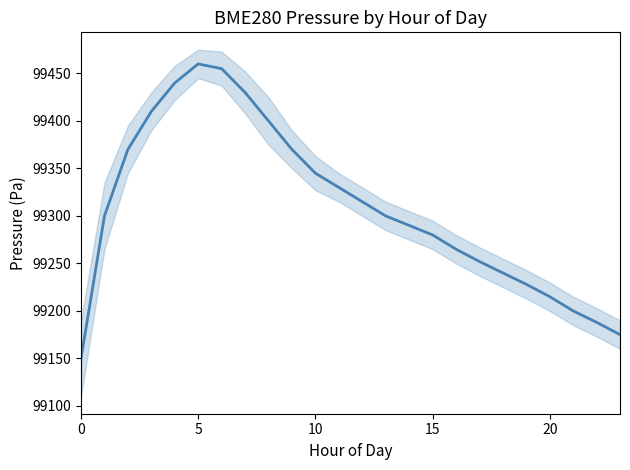

Reading right to left, list all the values displayed in this chart.

99175	99188	99200	99215	99228	99240	99252	99265	99280	99290	99300	99315	99330	99345	99370	99400	99430	99455	99460	99440	99410	99370	99300	99150